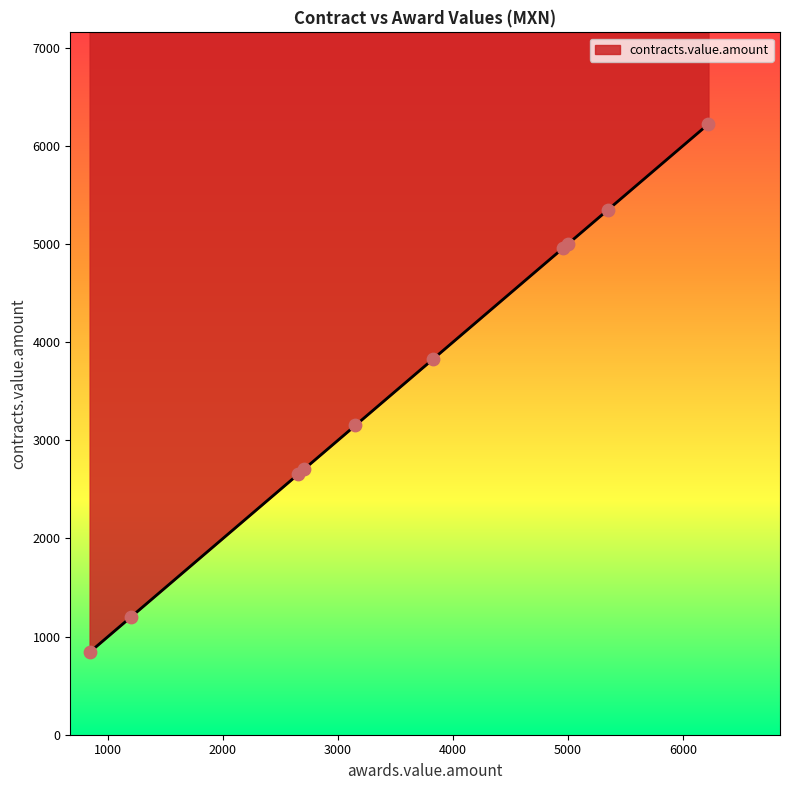

What is the ratio of the value at 840.0 to the value at 4959.95?

0.2